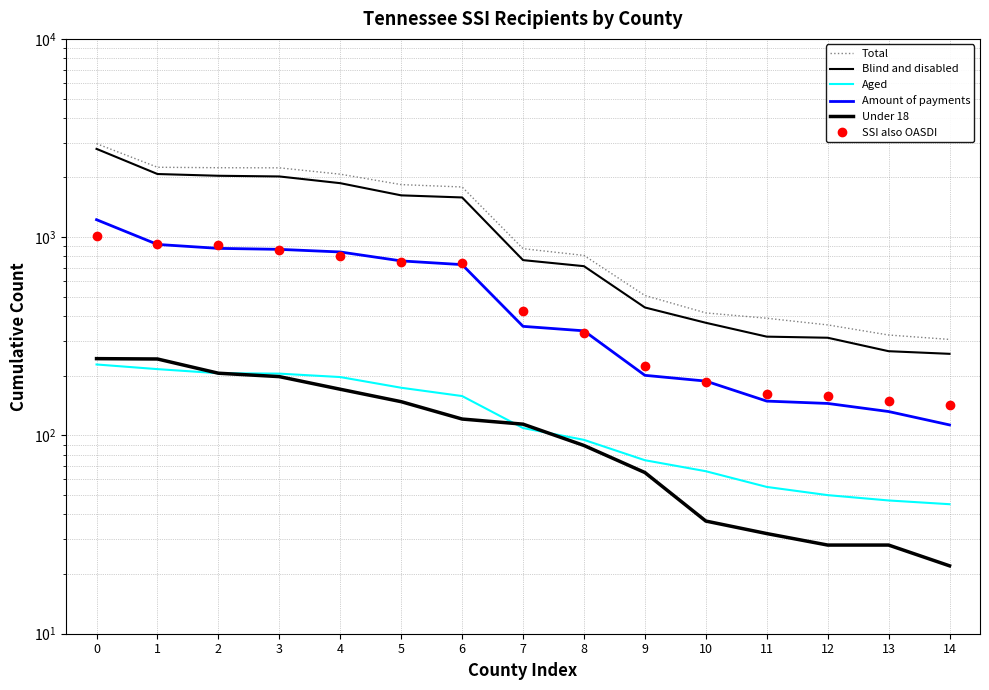

At which label is SSI also OASDI closest to 577?

7